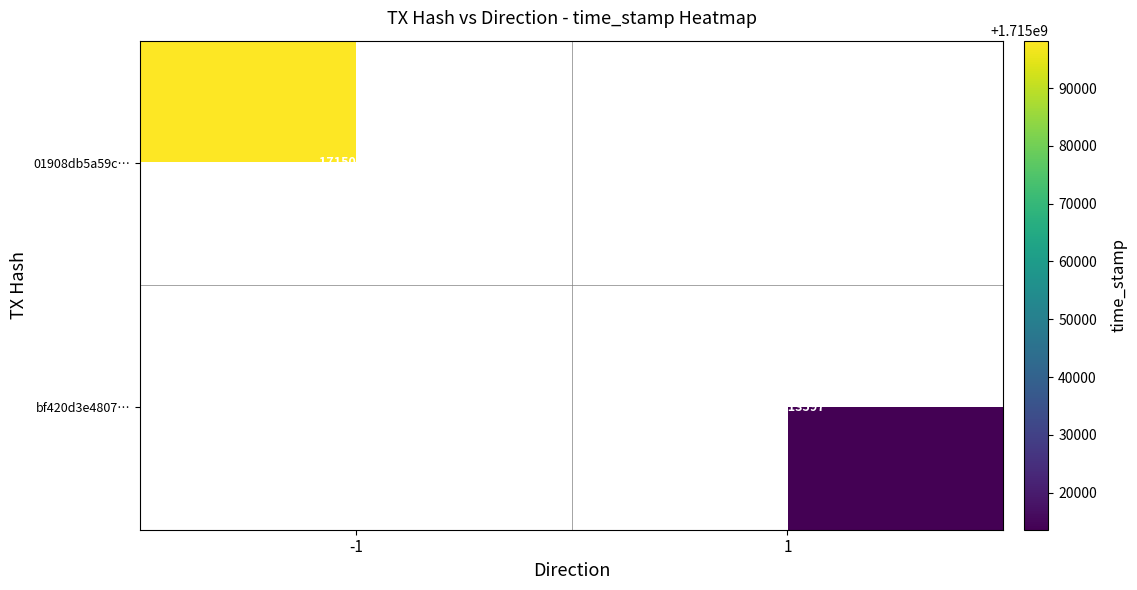

Is it true that bf420d3e4807… equals 1715013597 at 1?

True